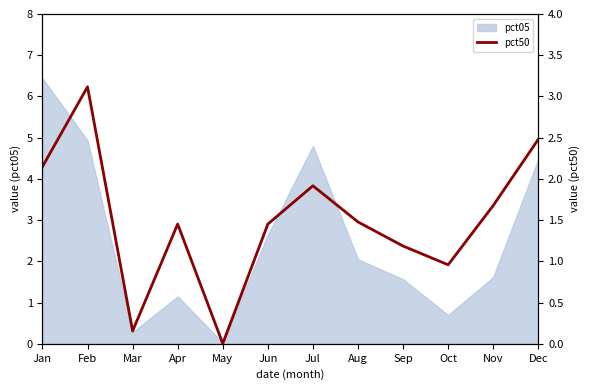

How many interior local peaks (higher than both neighbors) does the data have?

3